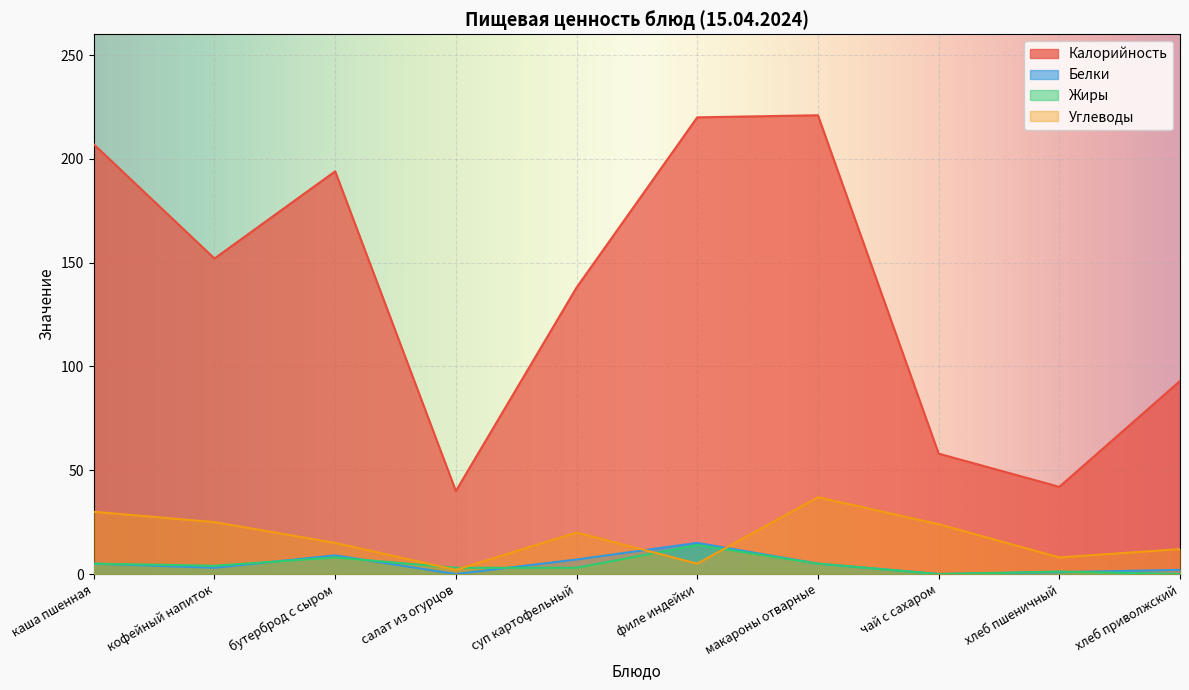

Is the value of Белки at макароны отварные greater than the value of Жиры at каша пшенная?

No